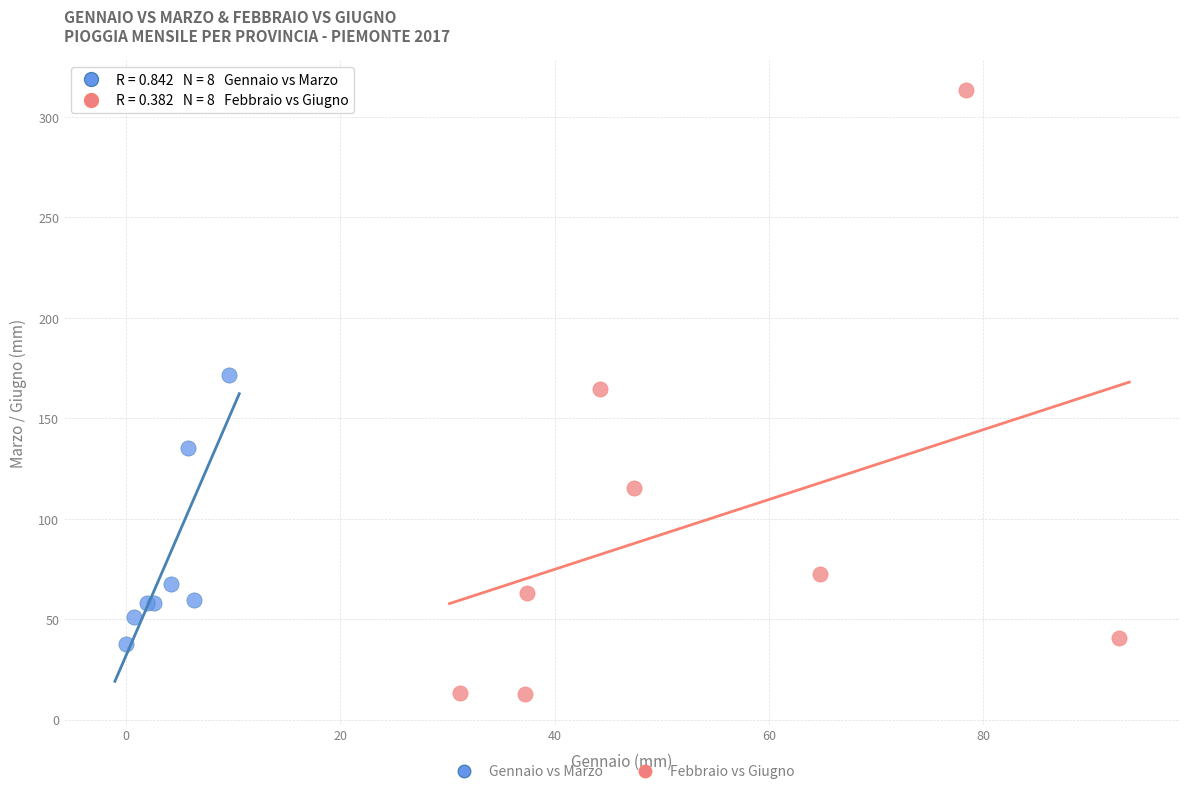

Which series contains the highest Y value?

Febbraio vs Giugno